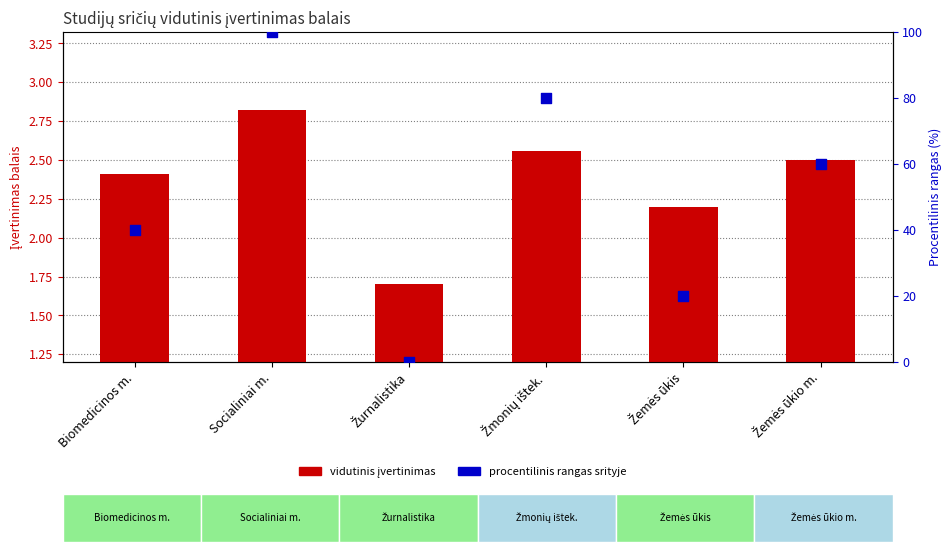

At which category is the sum across all series the highest?

Socialiniai m.